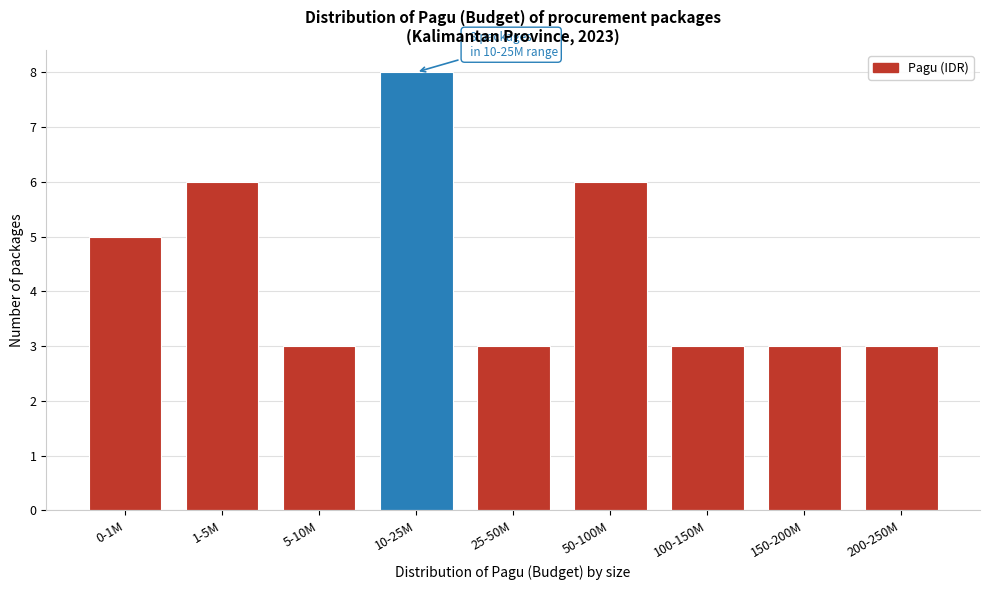

Reading left to right, extract all data points from this chart.

5	6	3	8	3	6	3	3	3